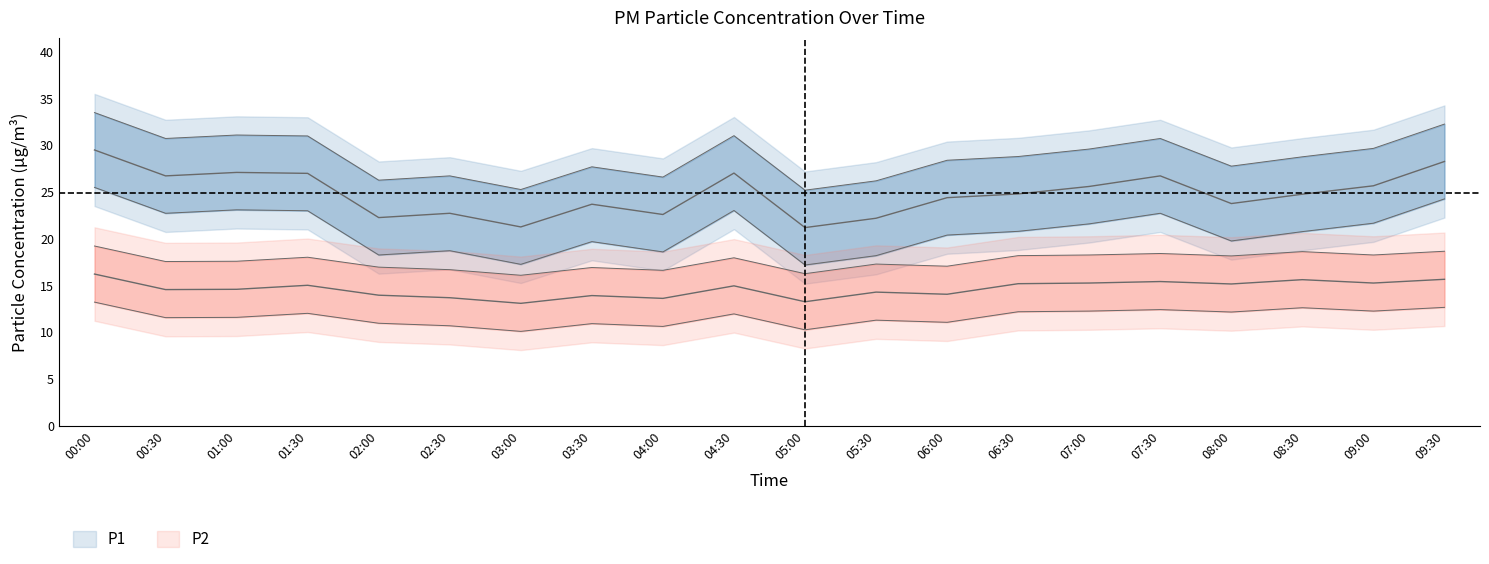

How many interior local peaks does the P2 series have?

6